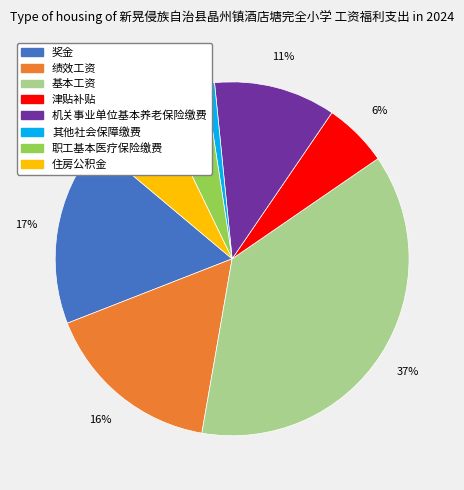

How many slices are in this pie chart?

8